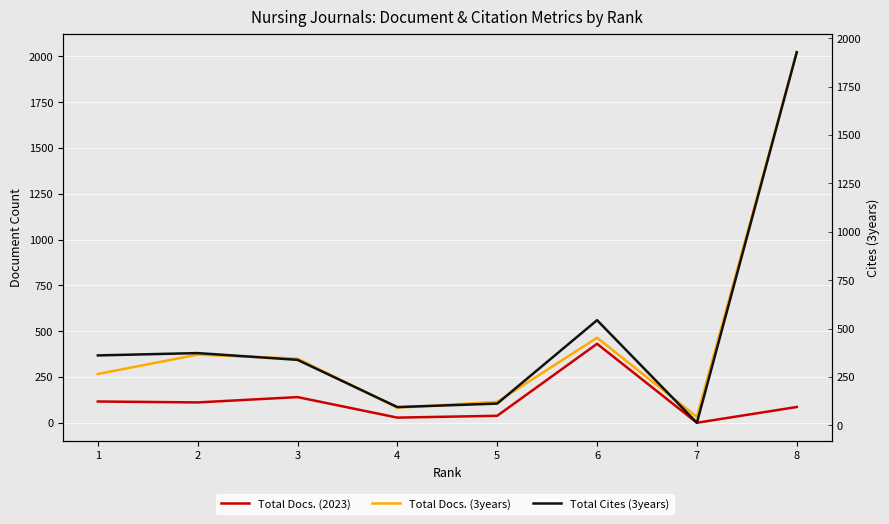

What is the value of the Total Docs. (3years) point at the 1st from the left?

266